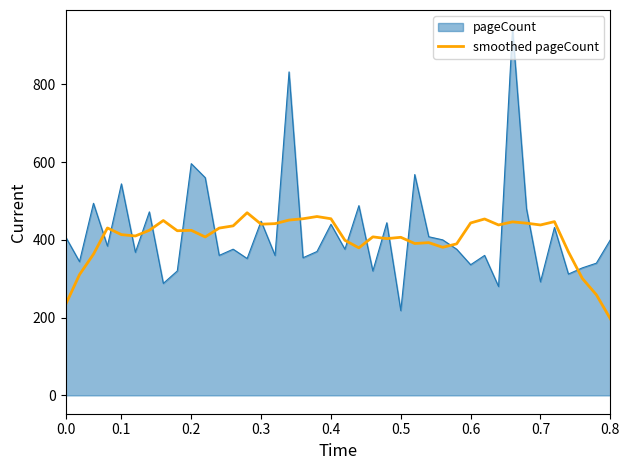

Which series has the widest spread of values?

pageCount